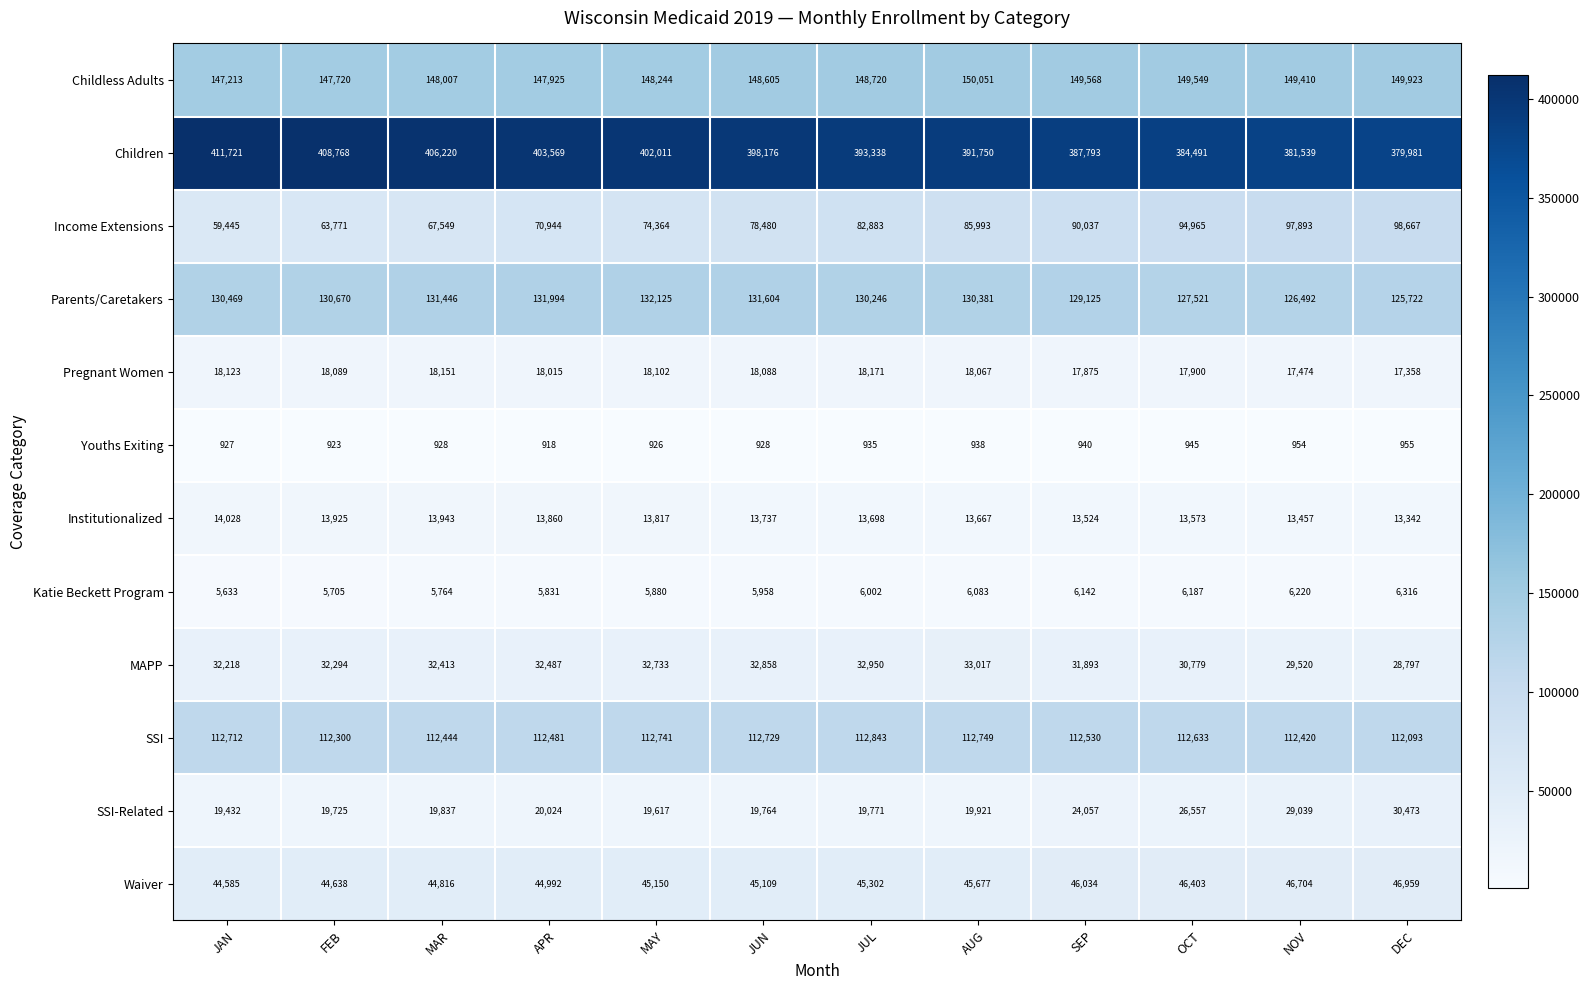

How many series are shown in this chart?

12